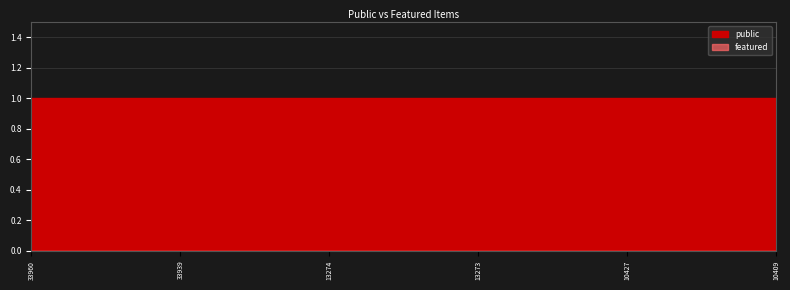

List the series in order of their peak value, highest first.

public, featured